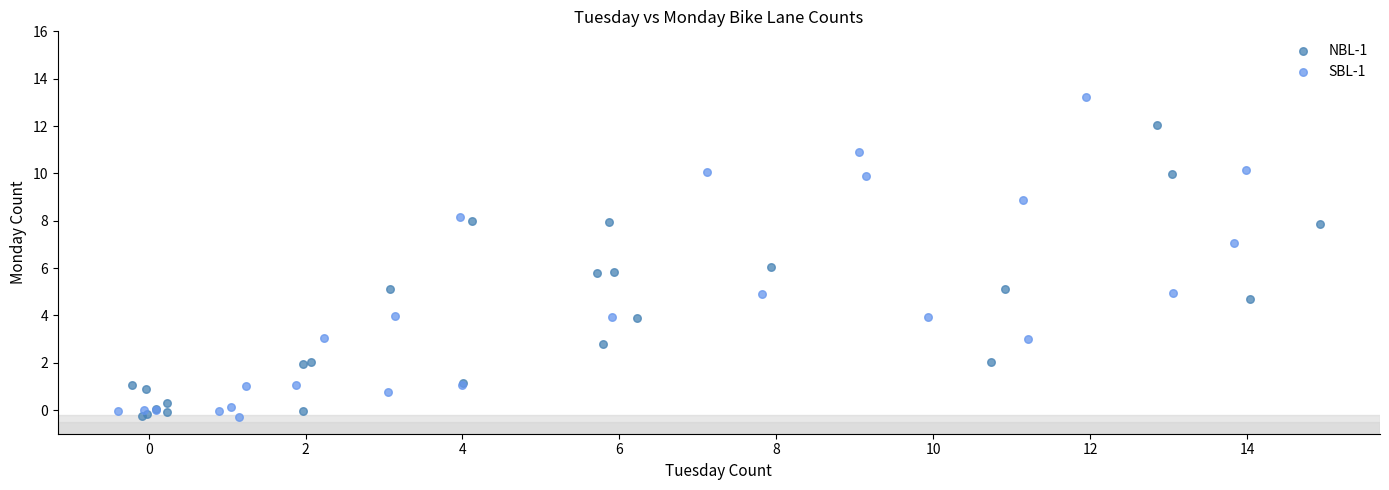

Which series has the largest Y range (max minus min)?

SBL-1